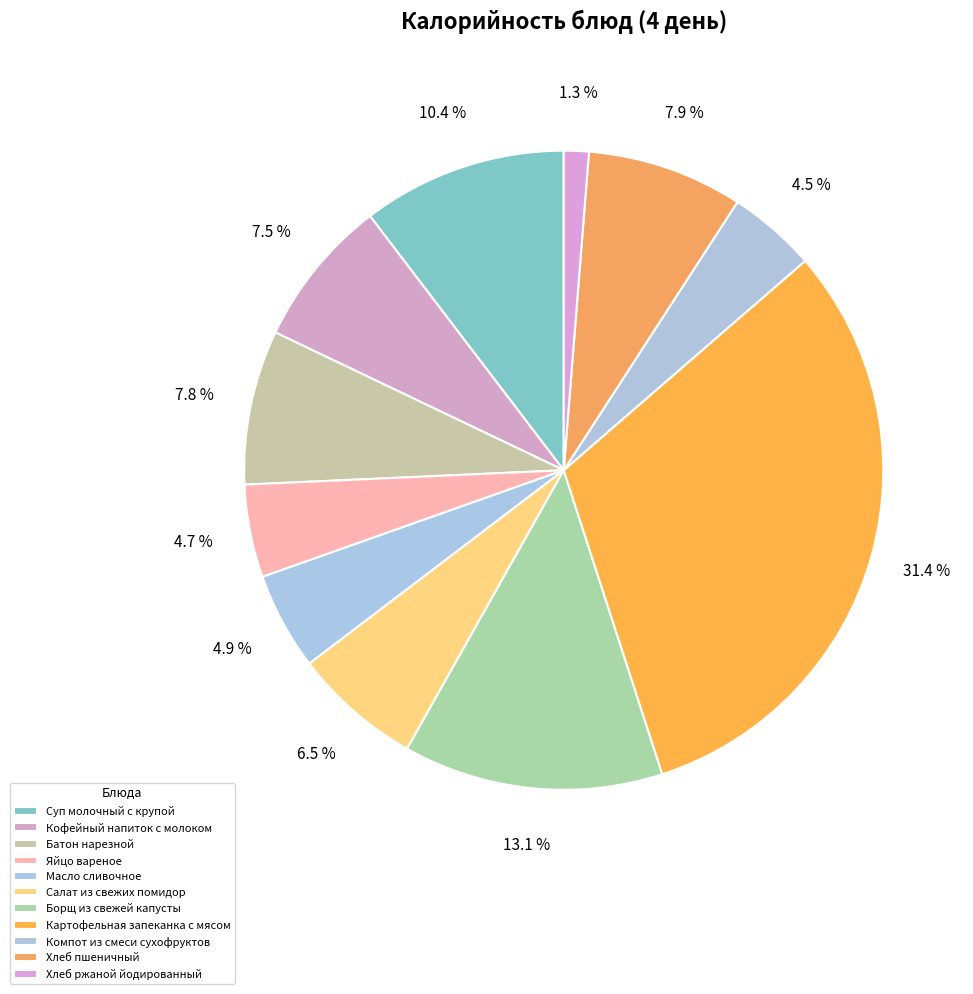

Which slice is the smallest?

Хлеб ржаной йодированный